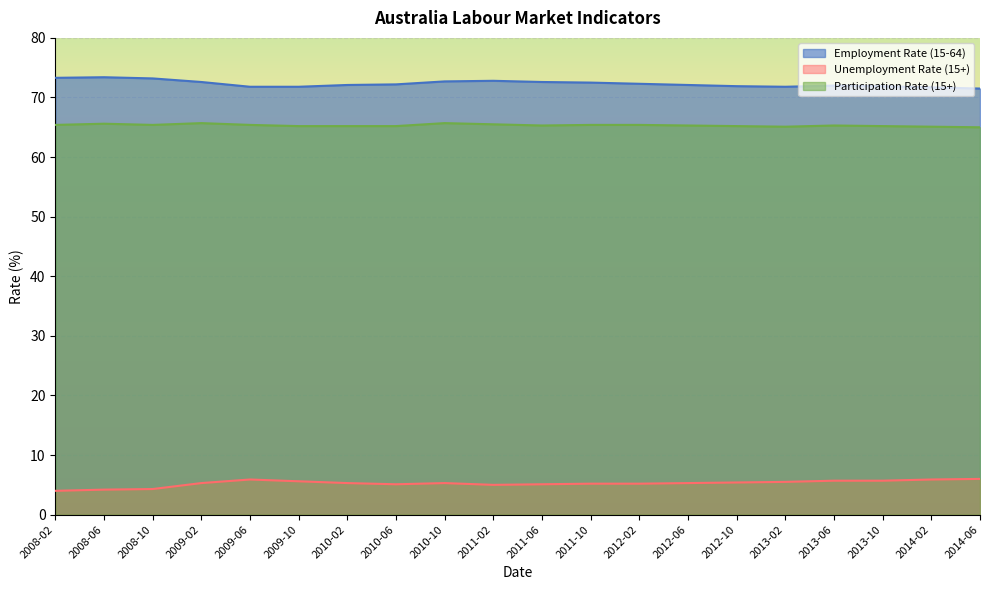

Where is Employment Rate (15-64) nearest to the value 72?

2013-06